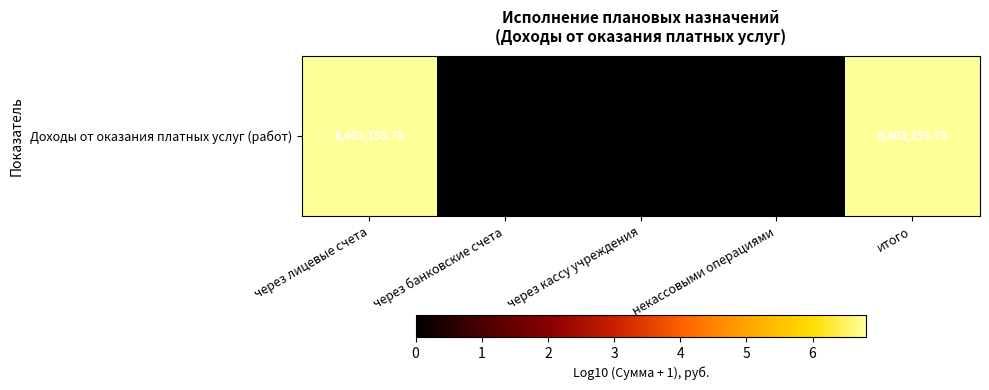

Rank the categories by value from lowest to highest.

через банковские счета, через кассу учреждения, некассовыми операциями, через лицевые счета, итого